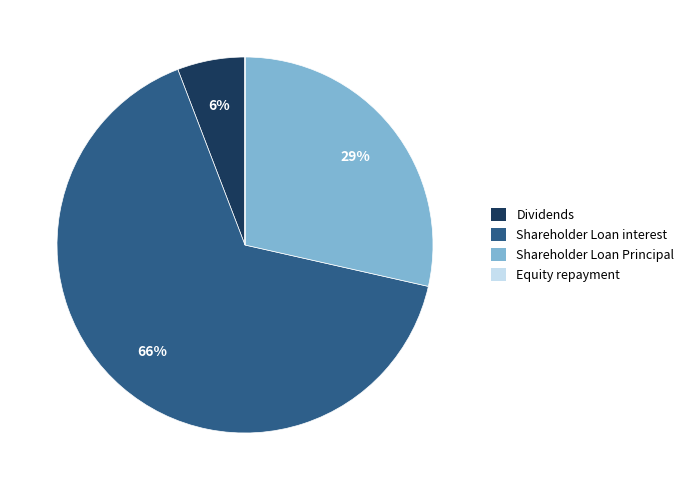

What percentage is the Dividends slice, to the nearest percent?

6%